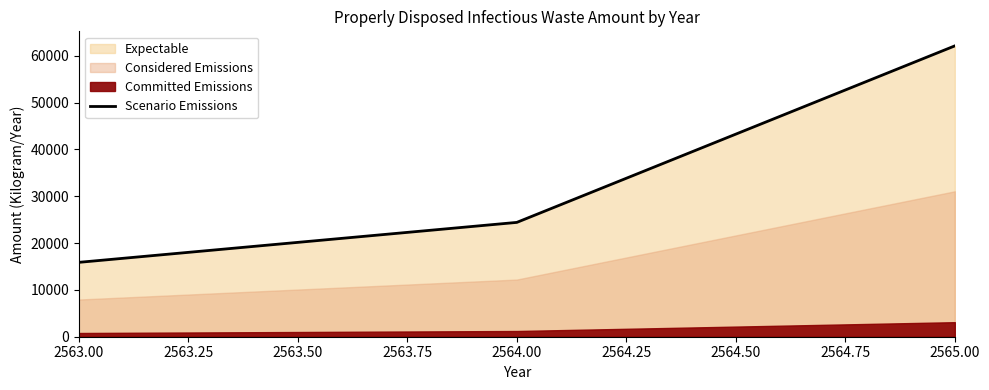

Does the chart display data point markers on the line(s)?

No